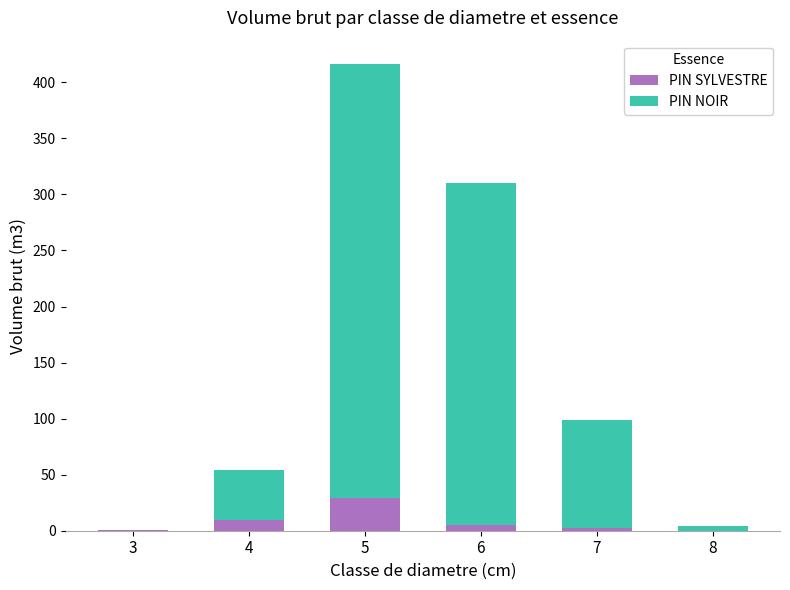

What is the sum of all PIN SYLVESTRE values?

46.7